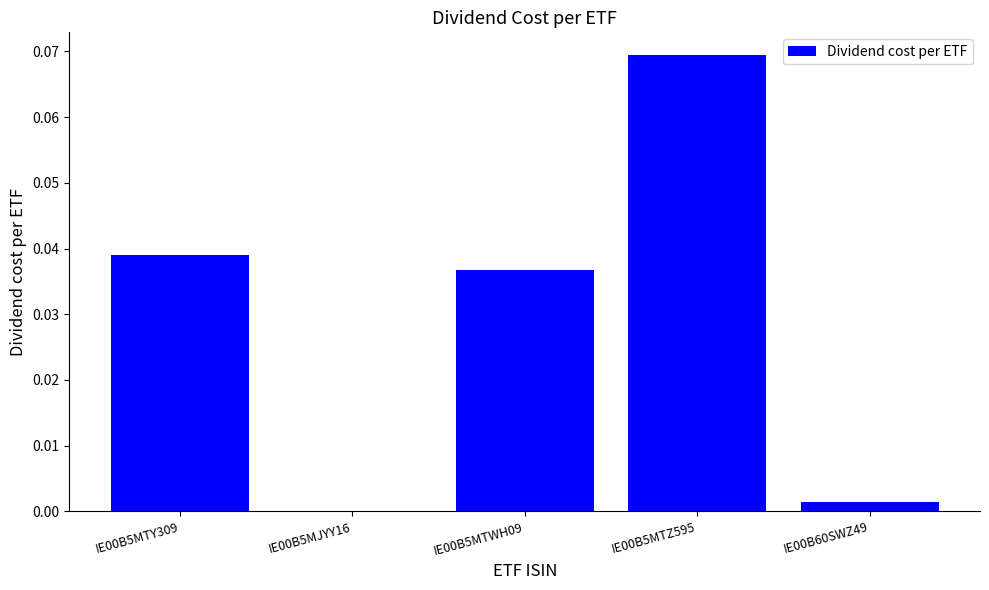

Between IE00B5MTY309 and IE00B5MTZ595, which is larger?

IE00B5MTZ595